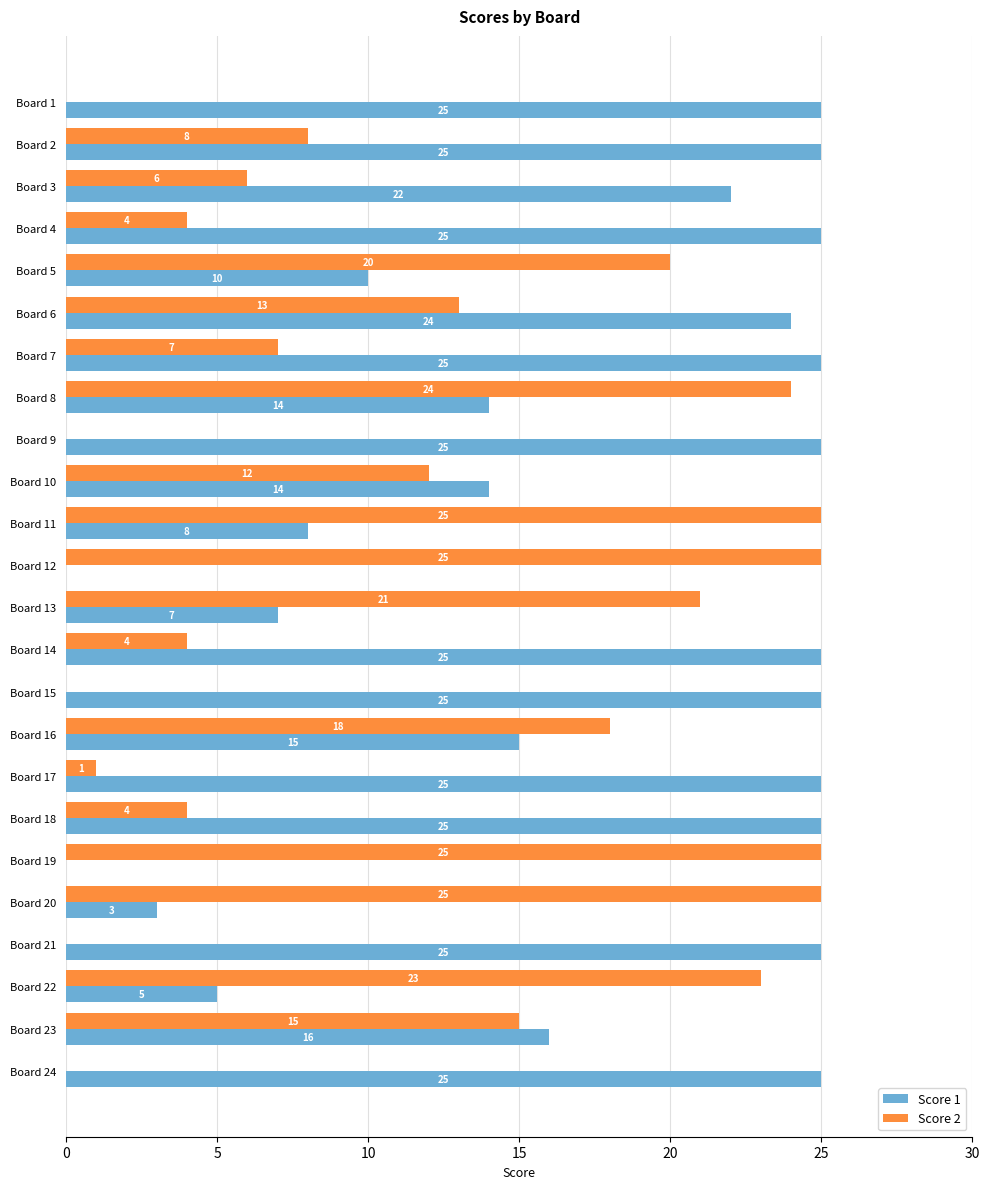

Count the number of data series in this chart.

2